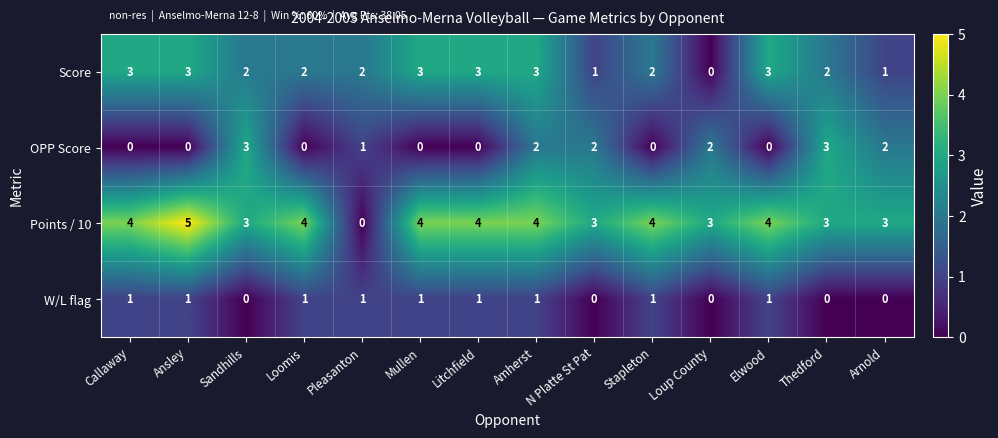

The value of Points / 10 at Sandhills is 3. True or false?

True